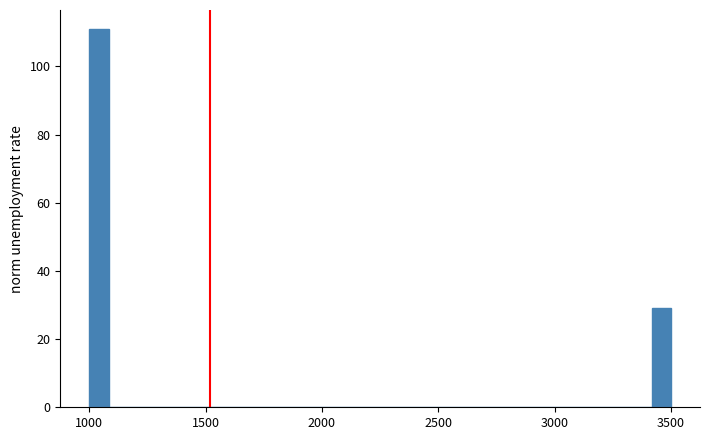

Read against the x-axis, roughly where is the centre of the tallest bar?

1050